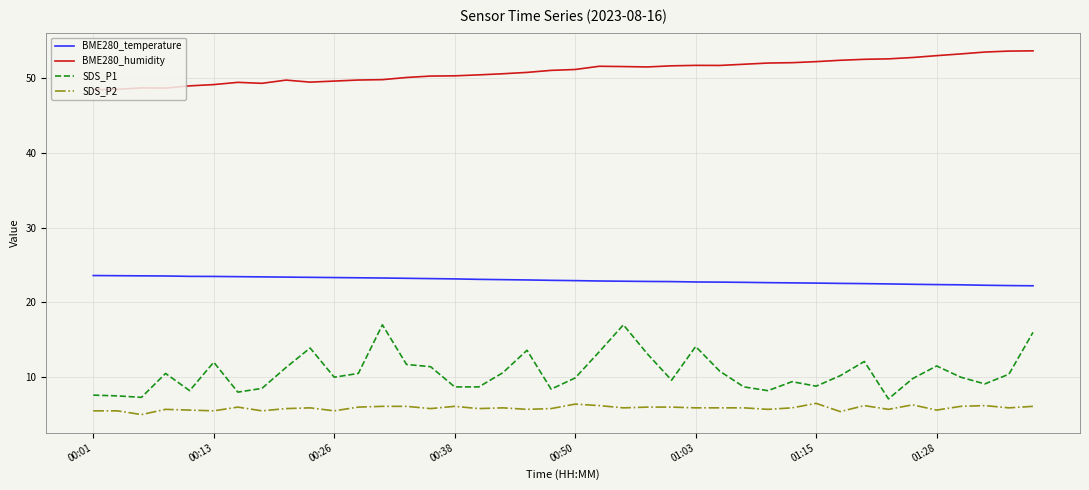

What is the greatest value displayed?

53.6